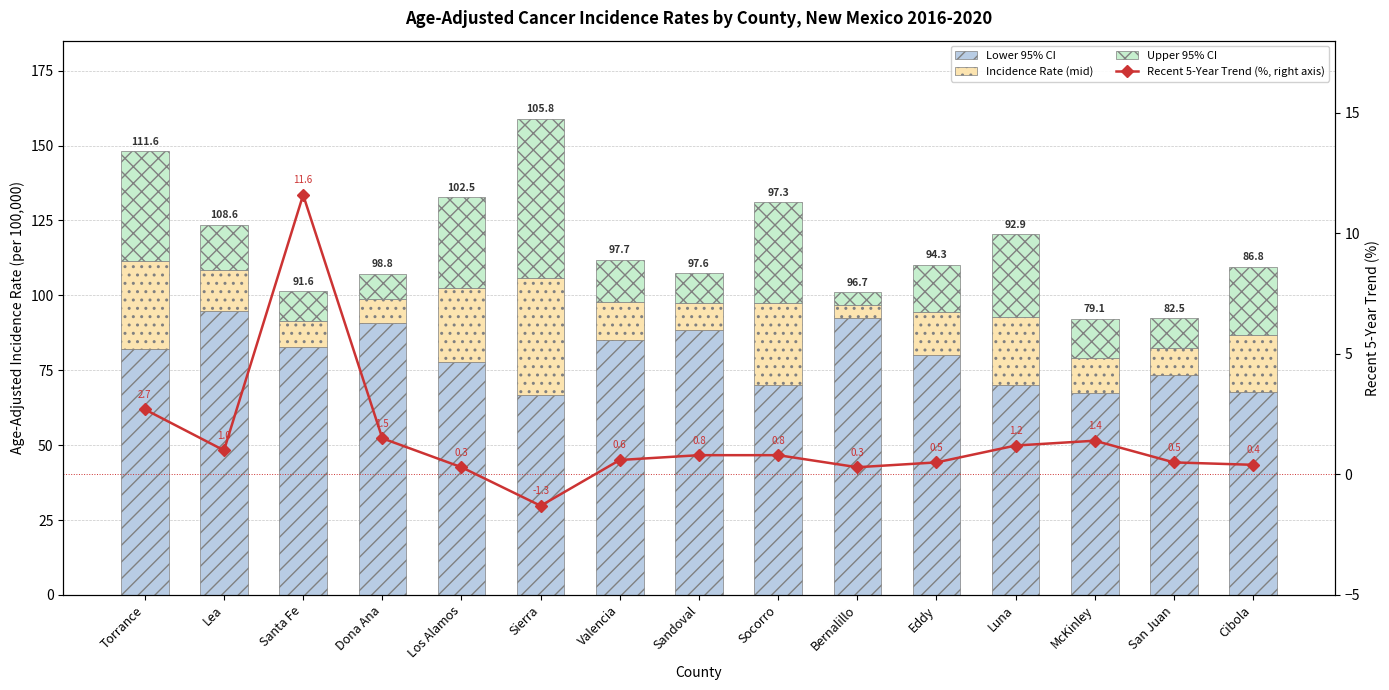

At which label does Upper 95% CI first exceed 15?

Torrance